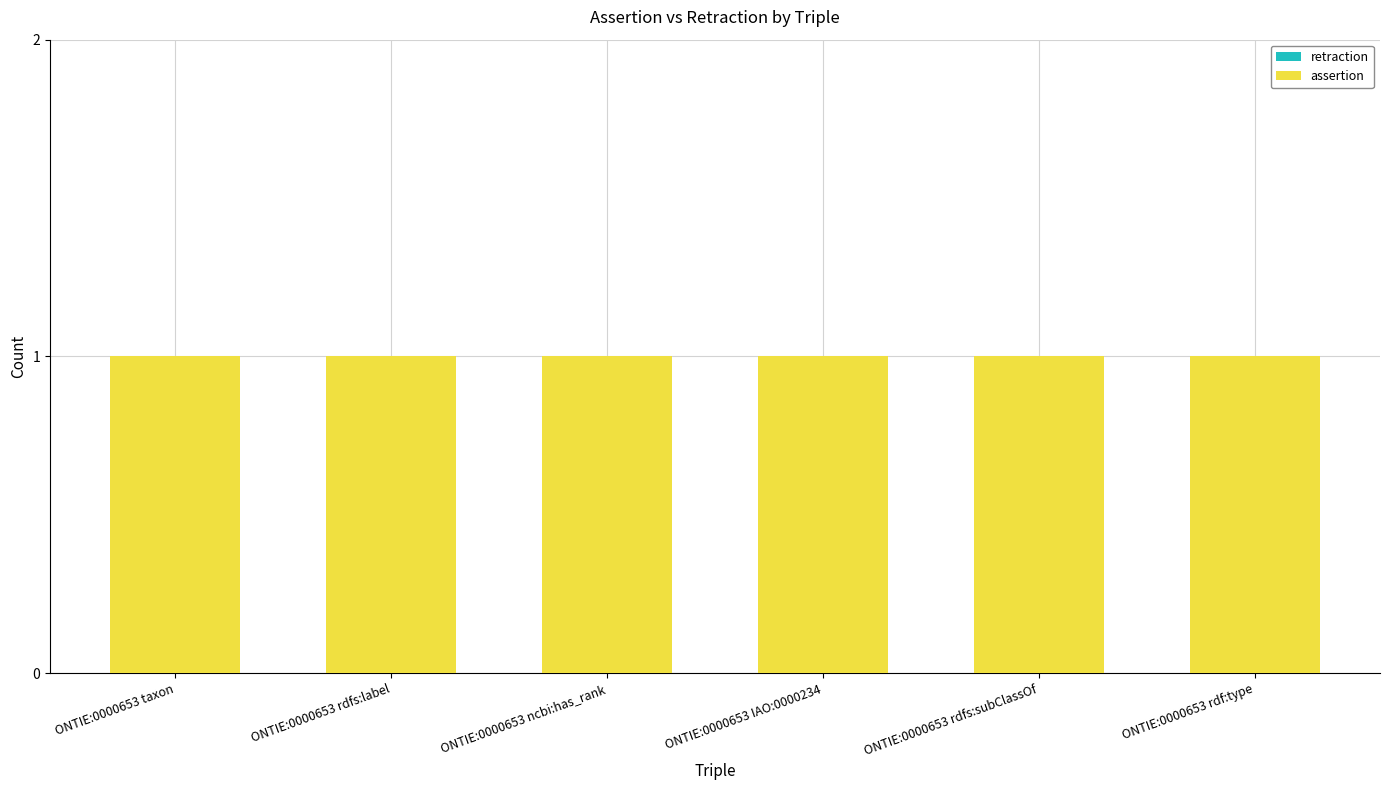

List the labels in order of assertion value, largest first.

ONTIE:0000653 taxon, ONTIE:0000653 rdfs:label, ONTIE:0000653 ncbi:has_rank, ONTIE:0000653 IAO:0000234, ONTIE:0000653 rdfs:subClassOf, ONTIE:0000653 rdf:type